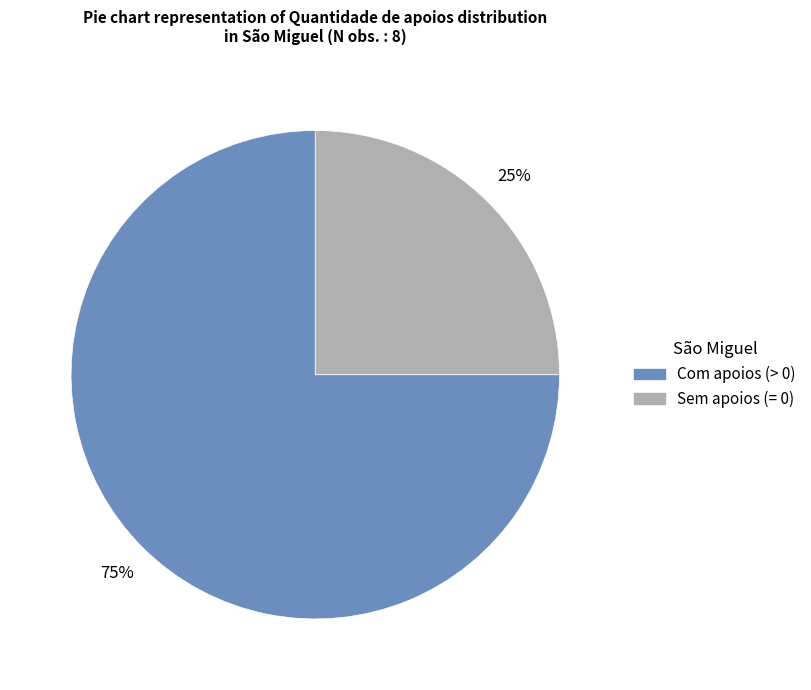

To the nearest percent, what is the average slice percentage?

50%